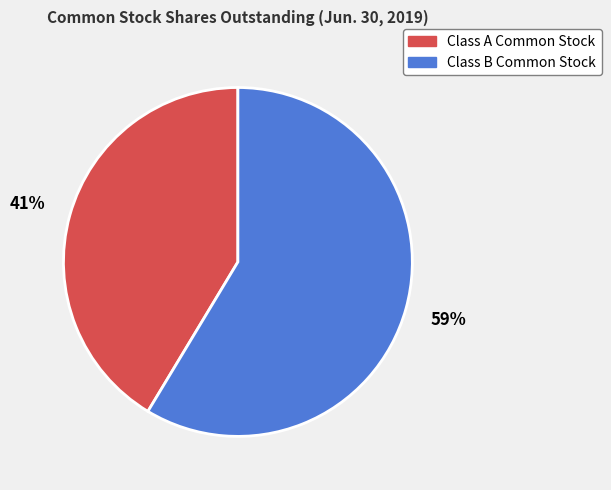

What is the ratio of the value at Class B Common Stock to the value at Class A Common Stock?

1.4